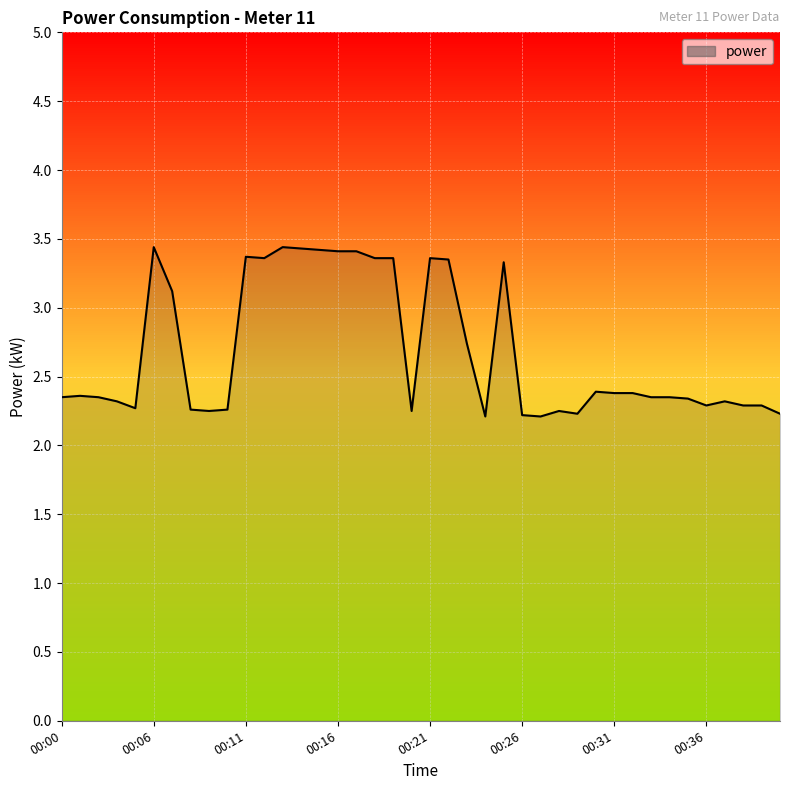

True or false: there are more than 0 points higher than both neighbors.

True